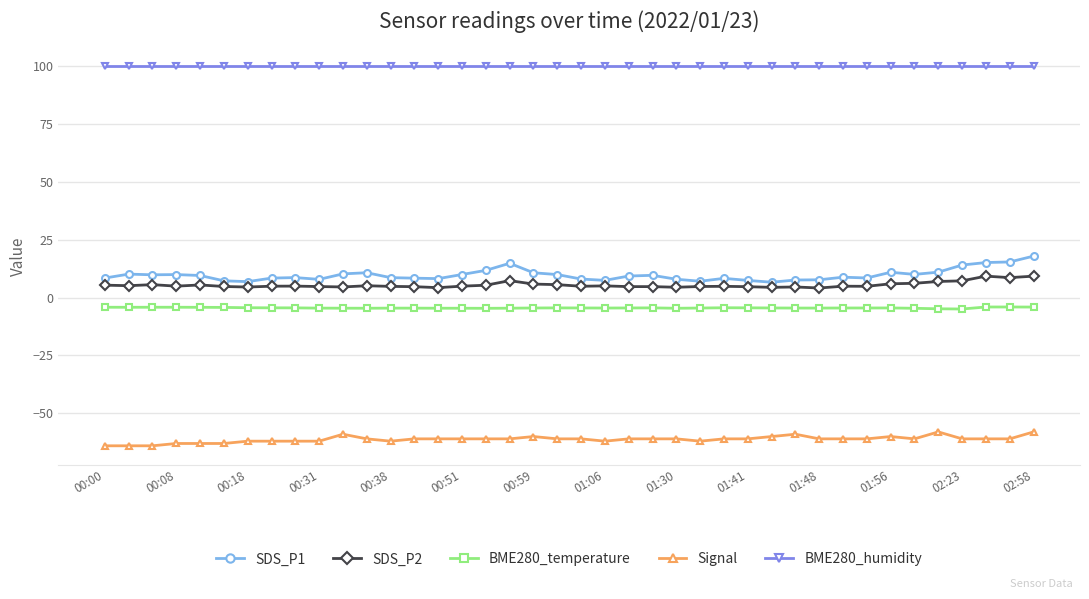

What is the sum of all SDS_P2 values?

218.1